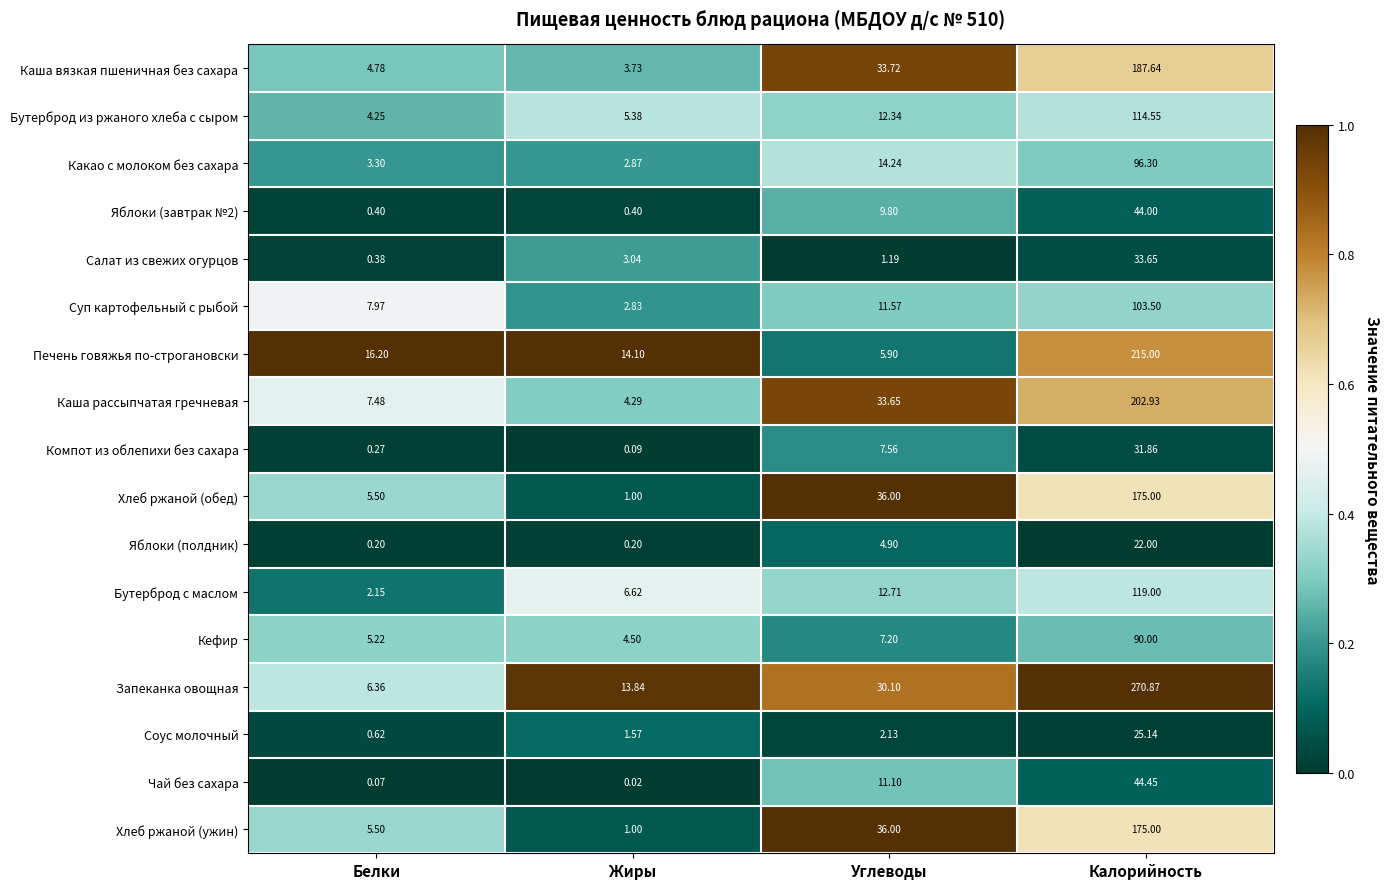

Which series has the largest total across all categories?

Запеканка овощная